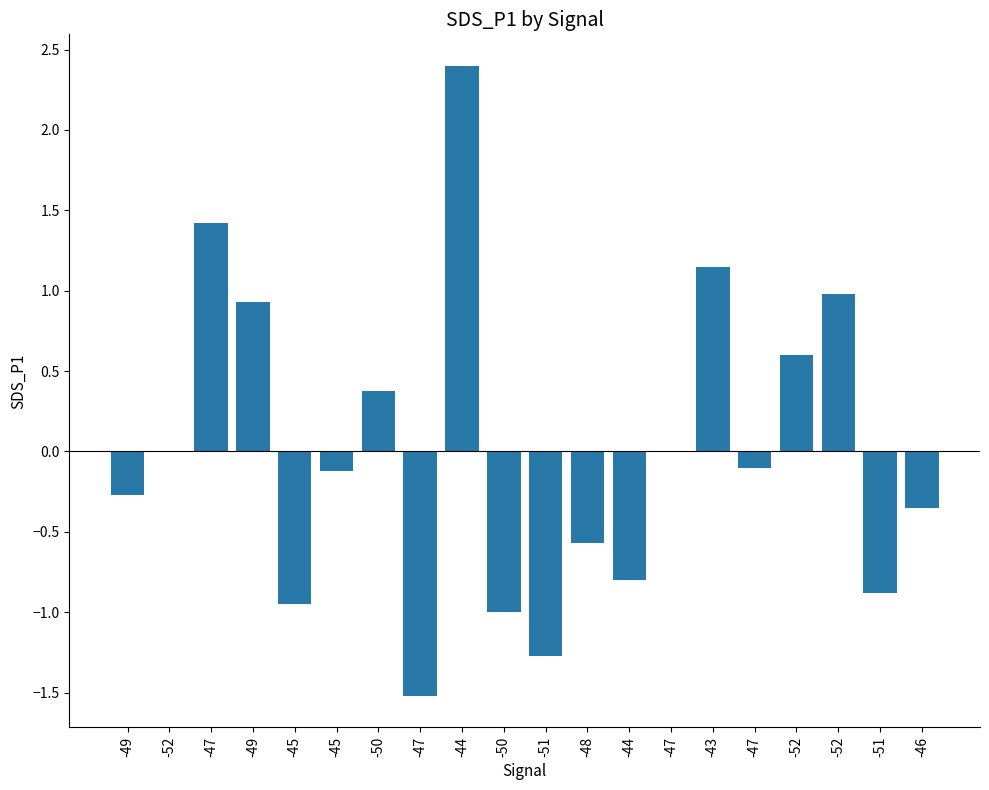

What is the value of the 7th bar from the left?

0.4